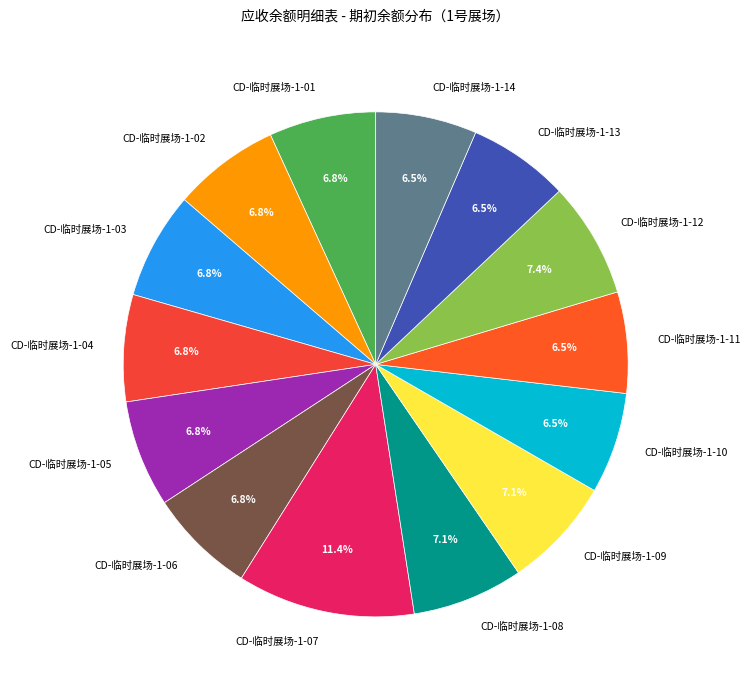

To the nearest percent, what is the difference between the largest and smallest slice percentages?

5%